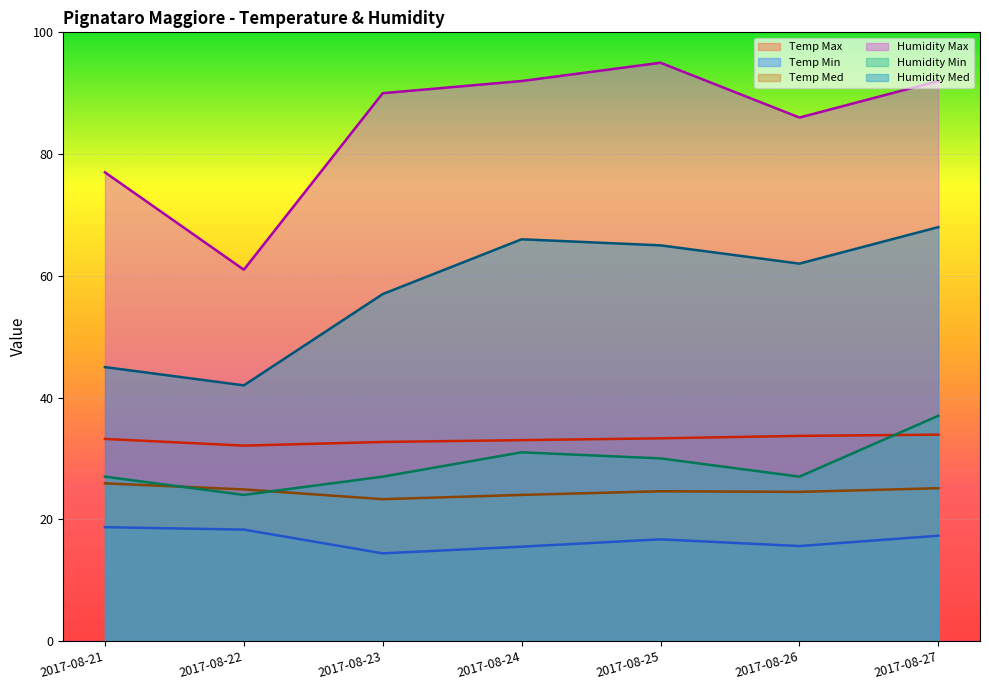

How many lines are shown in the chart?

6